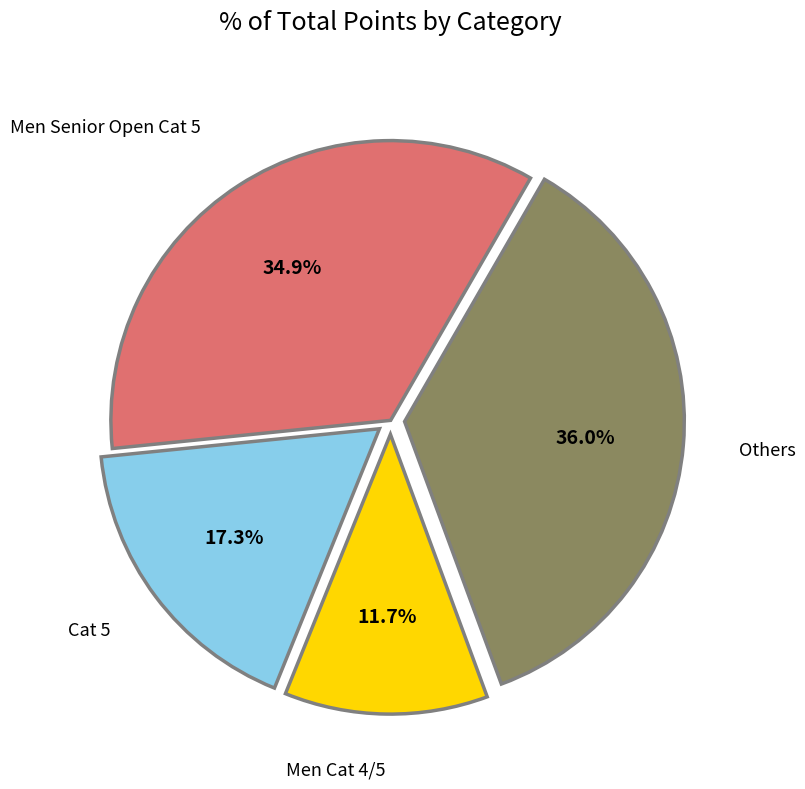

Is there a majority slice in this chart?

No